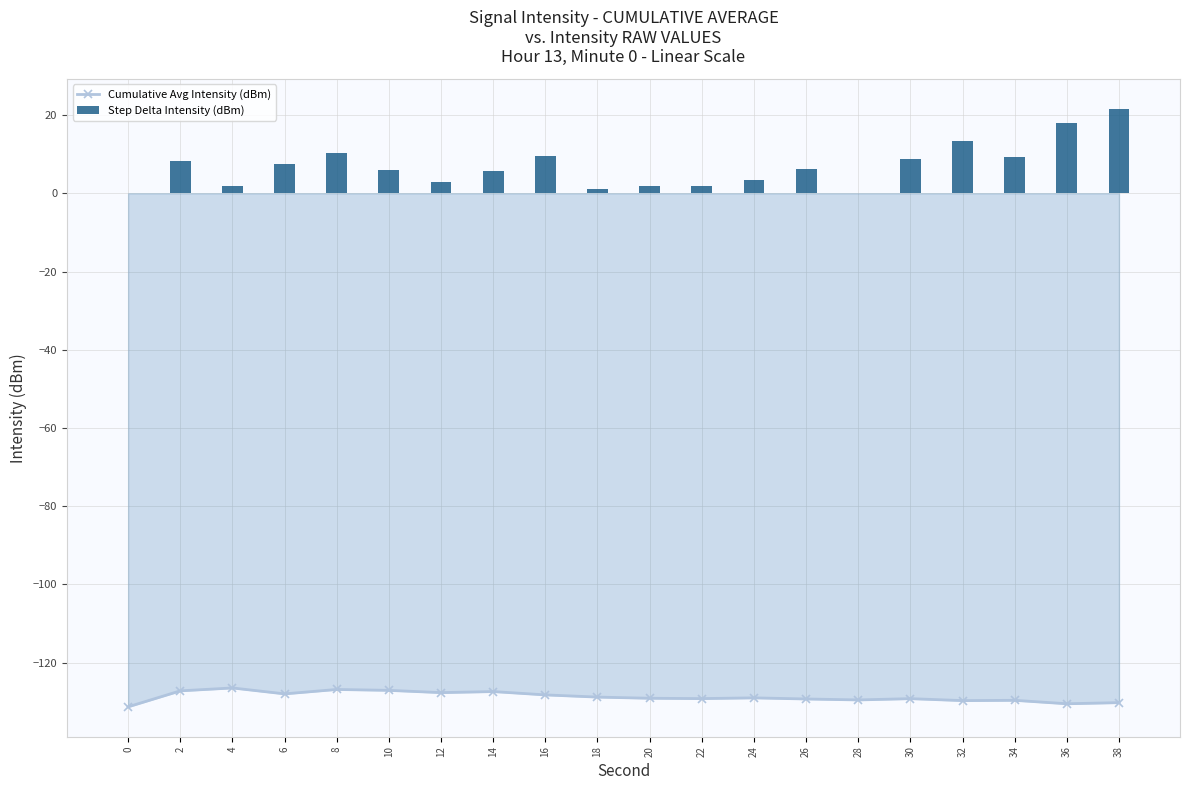

What is the maximum value for Step Delta Intensity (dBm)?

21.6